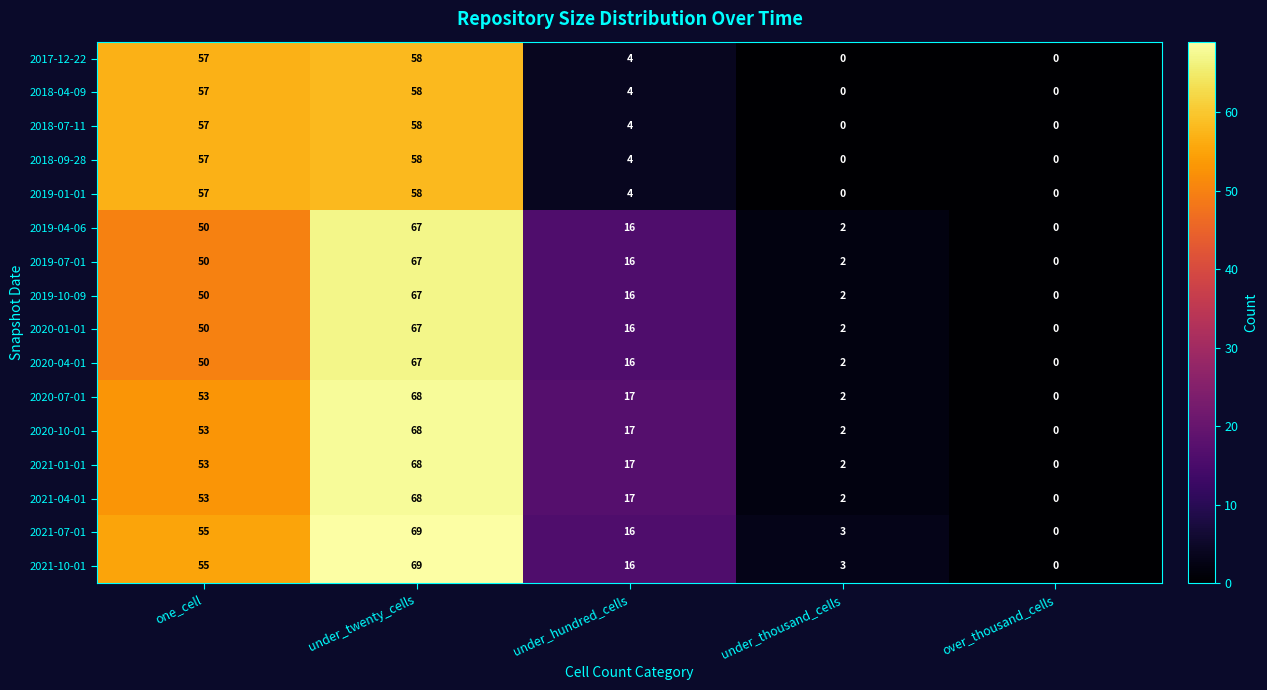

List the labels in order of 2020-10-01 value, largest first.

under_twenty_cells, one_cell, under_hundred_cells, under_thousand_cells, over_thousand_cells